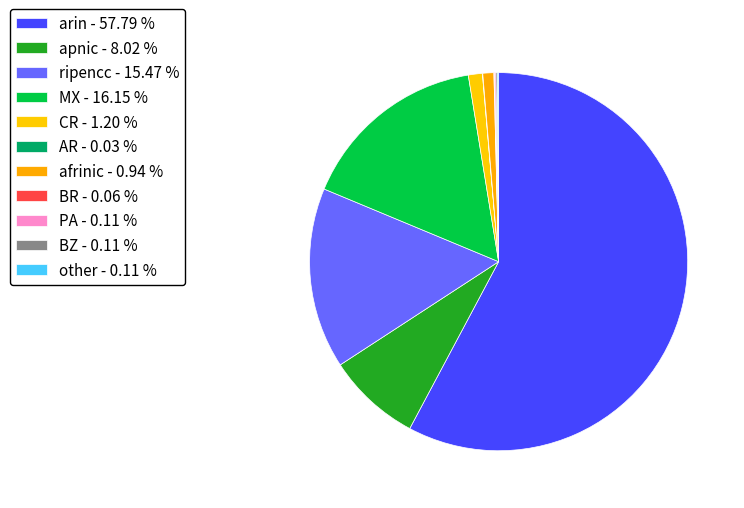

How many slices are in this pie chart?

11